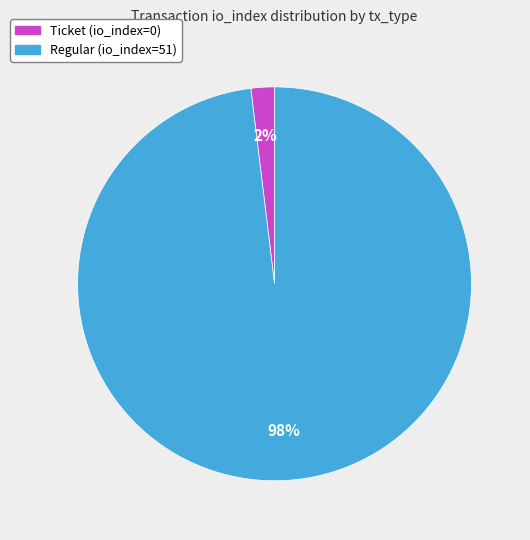

How many slices are in this pie chart?

2